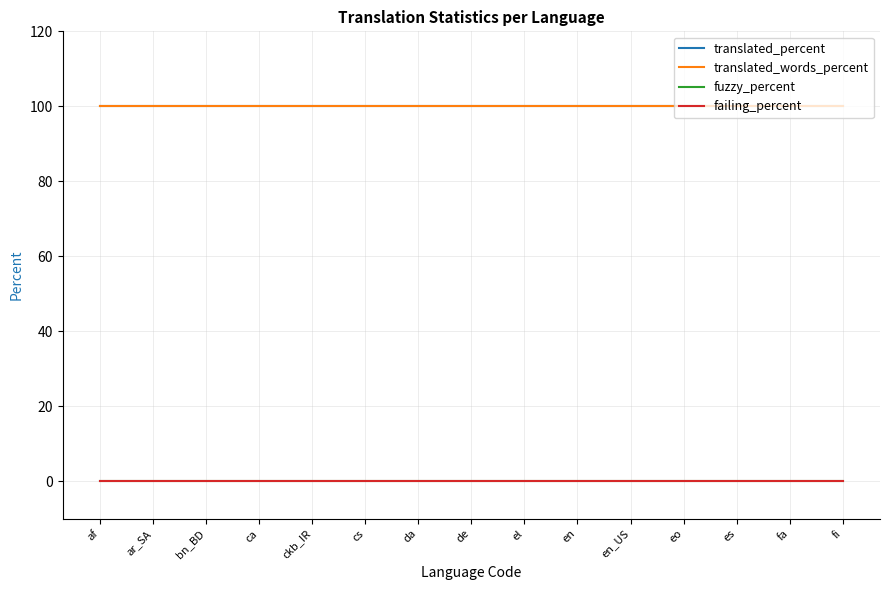

Is this an area chart (filled region under the line)?

No